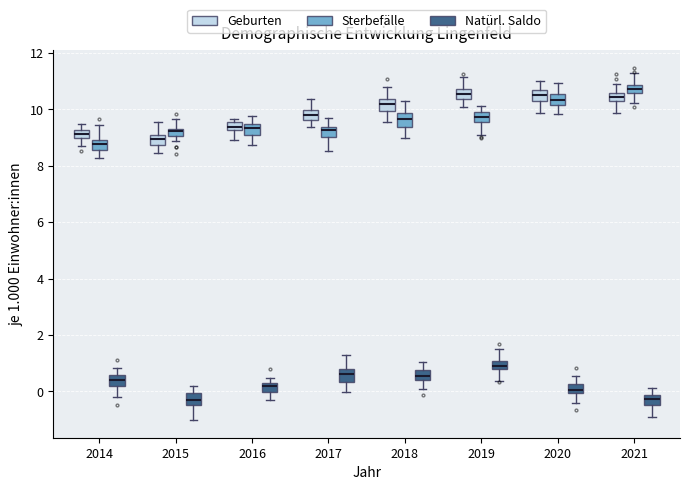

Where is the upper edge of the box for 2017 (Geburten) on the y-axis? The values are not printed on the chart, so give them approximately, as read against the axis.

10.0